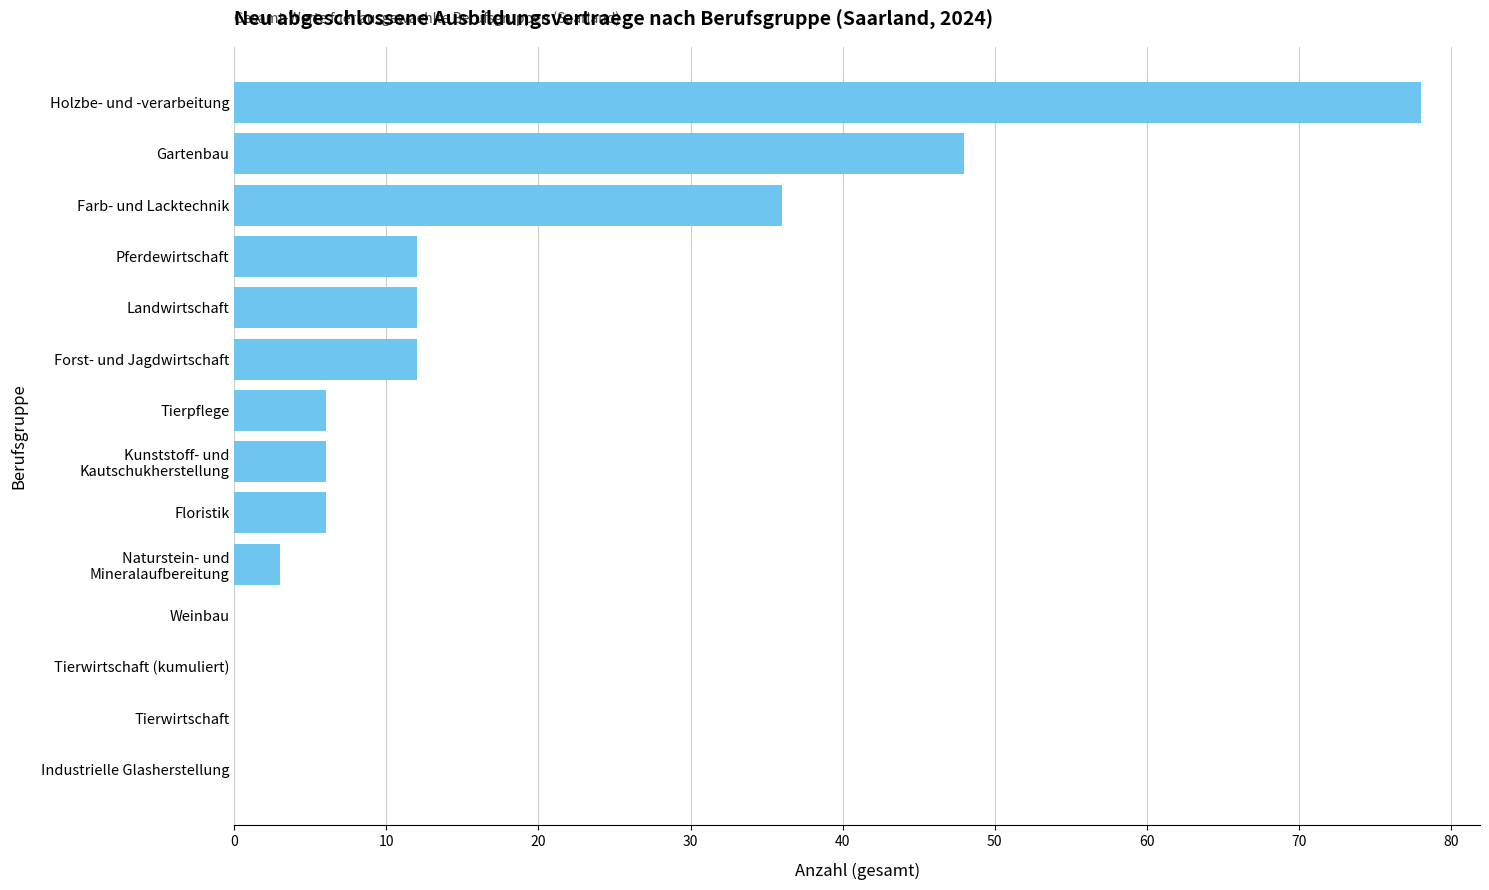

Is it true that the value at Tierwirtschaft is 53?

False